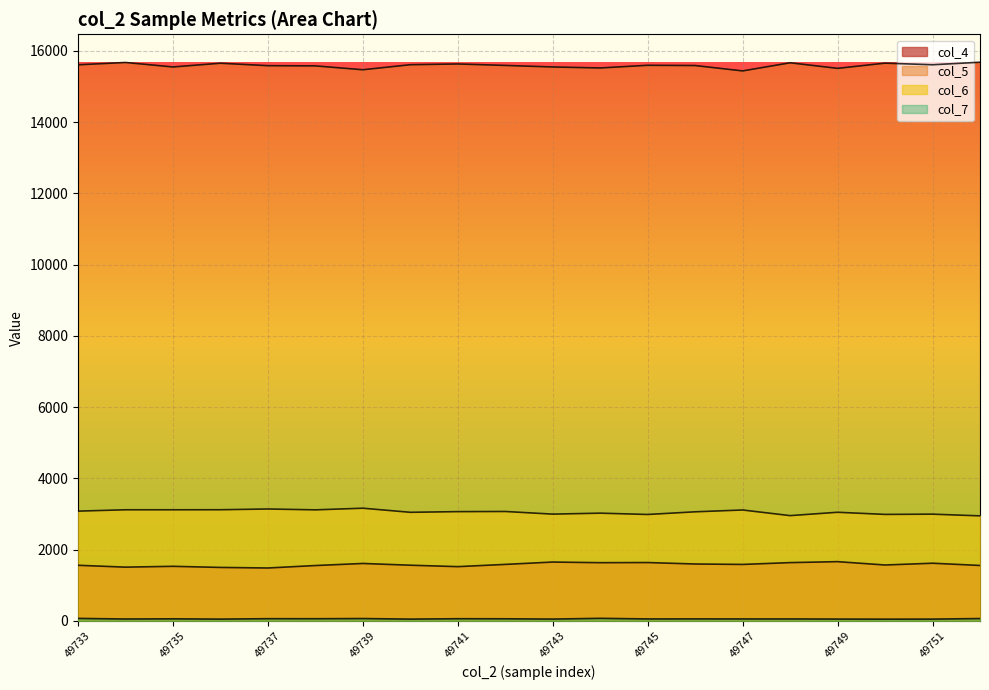

True or false: col_4 has a value of 1563 at 49740.

True